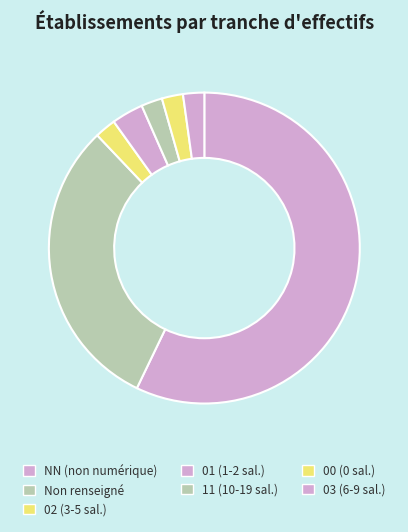

How many segments does this pie chart have?

7